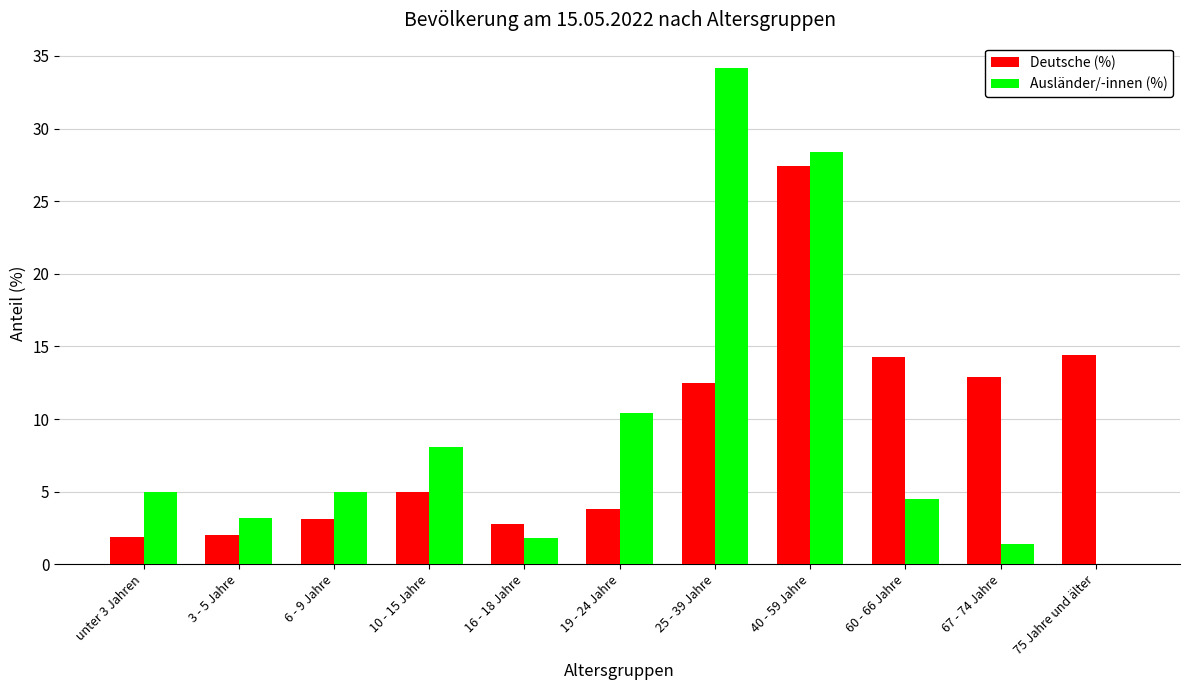

Count the number of data series in this chart.

2